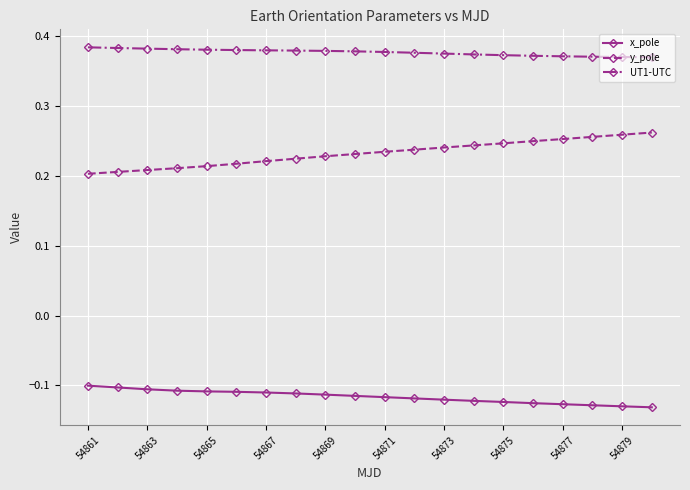

True or false: x_pole and y_pole intersect in this chart.

False